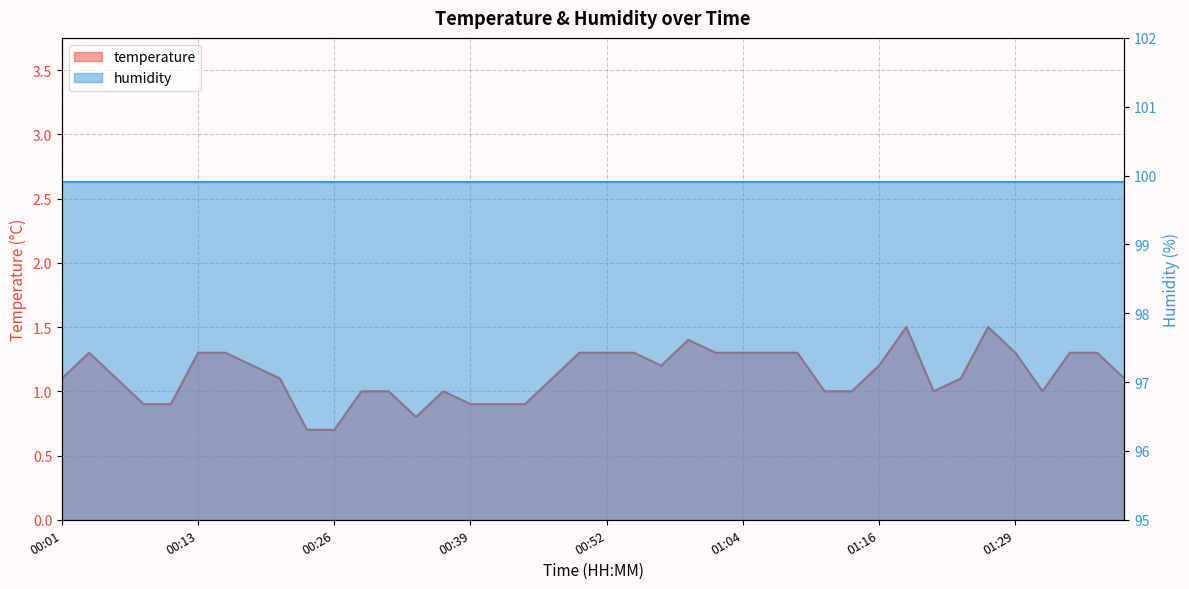

Where is the data nearest to the value 1?

00:28